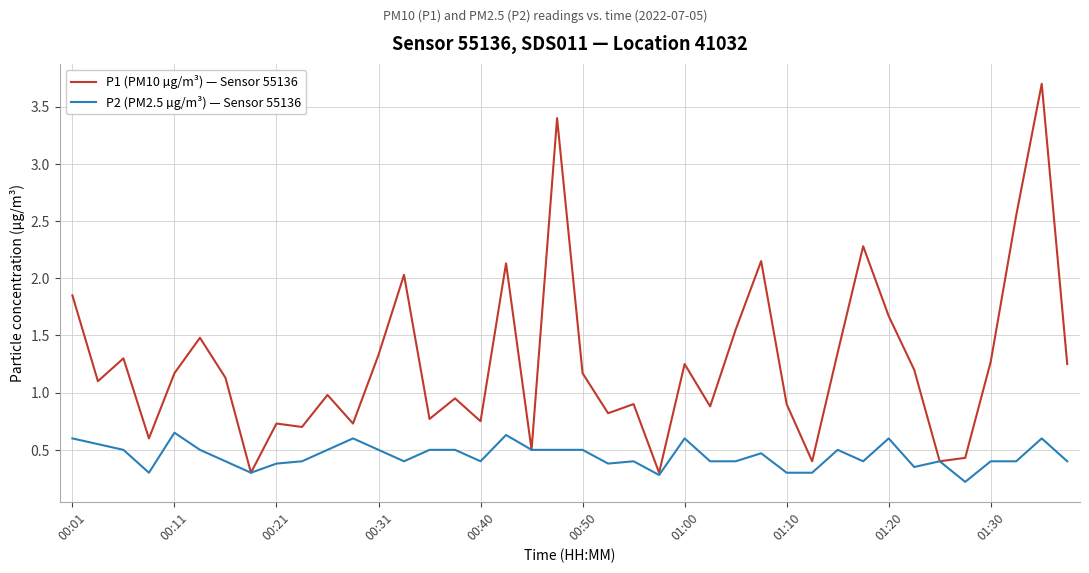

Which series has the widest spread of values?

P1 (PM10 µg/m³) — Sensor 55136